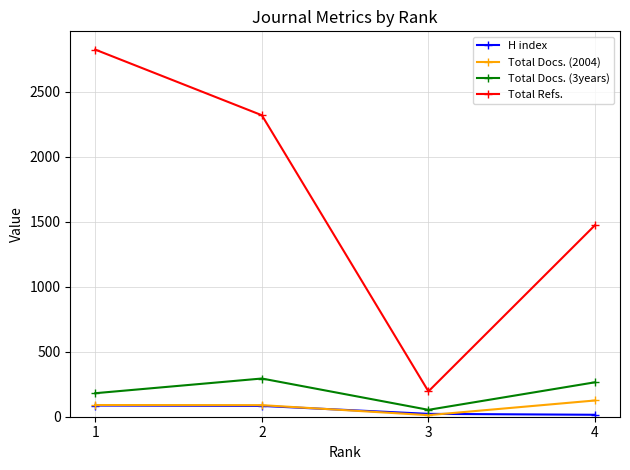

What is the difference between the second highest and second lowest values in the Total Docs. (3years) series?

84